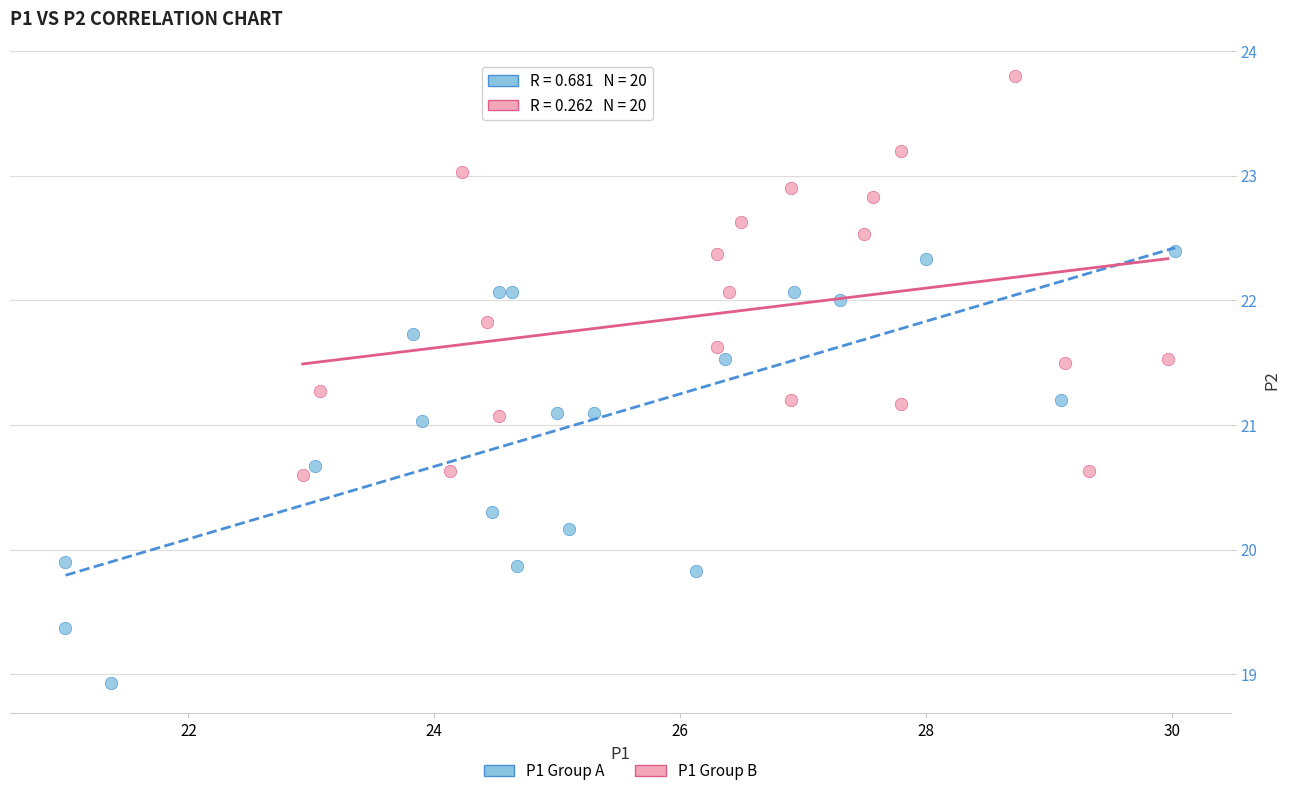

Which series reaches the minimum Y coordinate?

P1 Group A